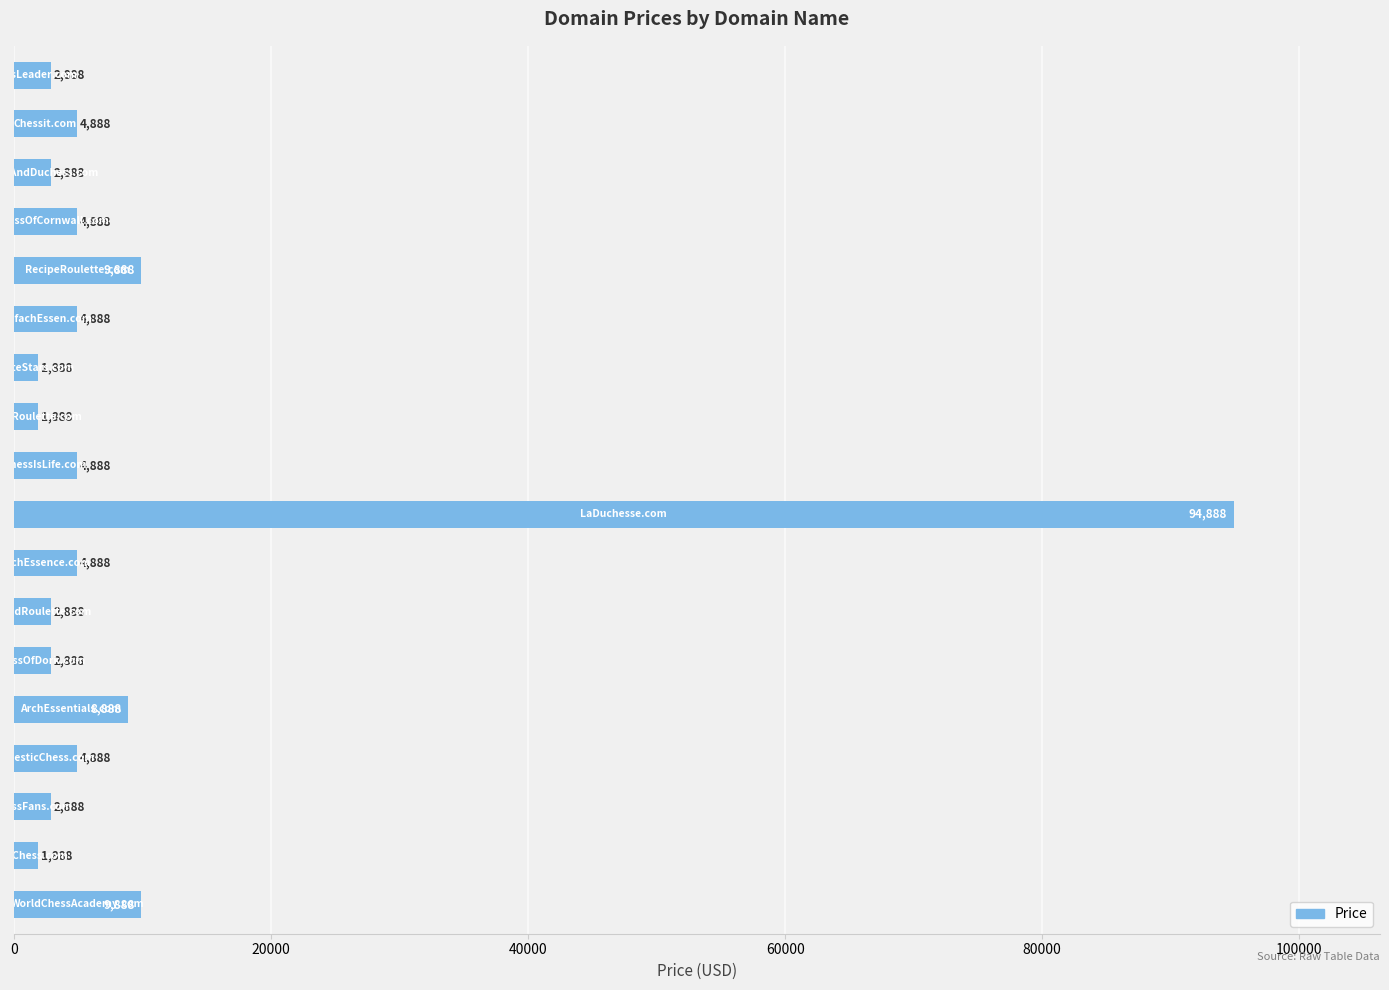

What is the average value?

9610